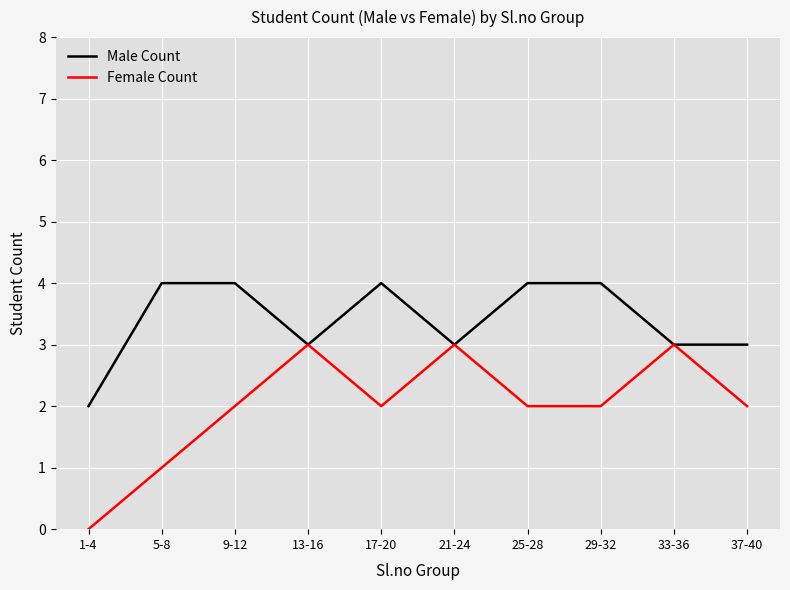

The value of Male Count at 25-28 is 1. True or false?

False